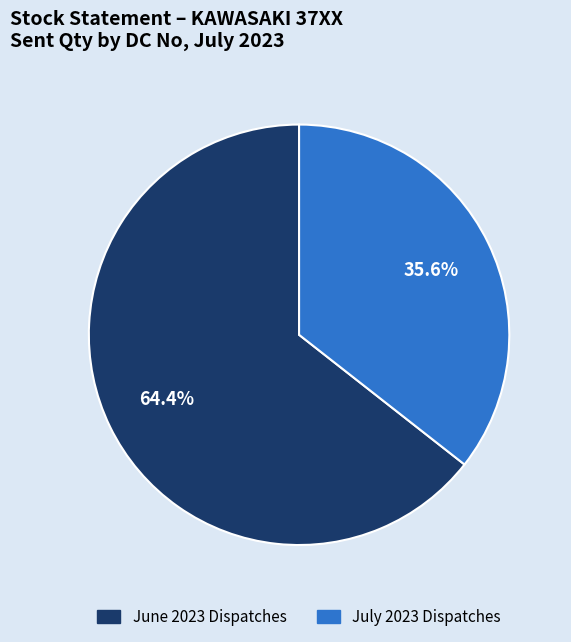

Does any single category account for the majority?

Yes